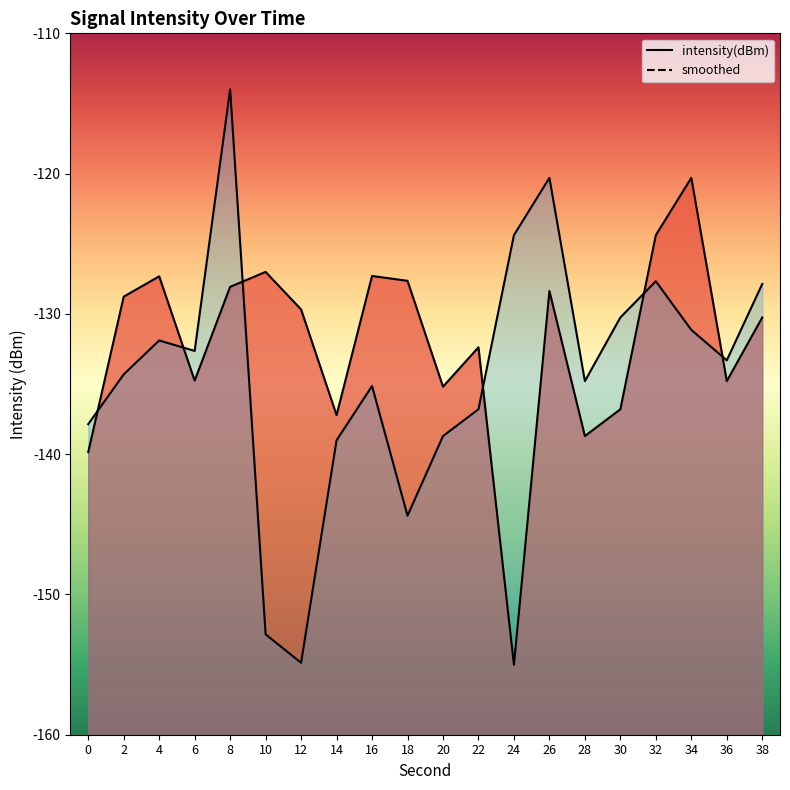

What is the value of the intensity(dBm) point at the 14th from the left?

-128.4